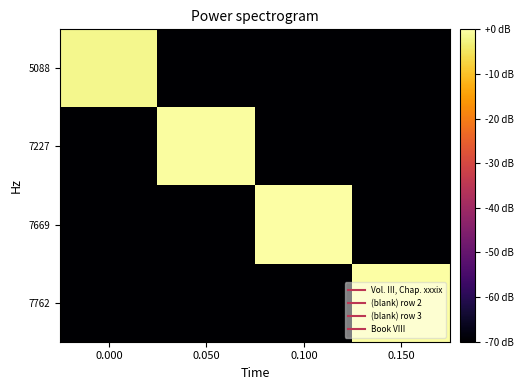

How many data points does each series have?

4